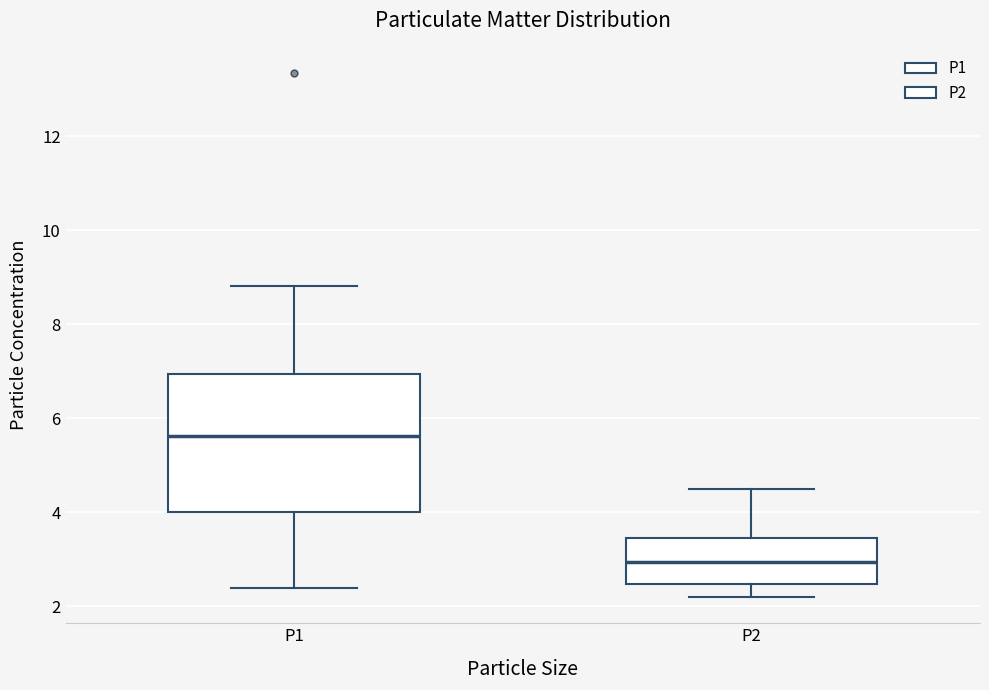

Reading left to right, transcribe this box plot: for each box, give where its median line is, the range the box spans, and where its two whiskers end, as read against the y-axis. The values are not printed on the chart, so give them approximately, as read against the axis.

P1: median 5.6, box 4.0 to 7.0, whiskers 2.4 to 8.8
P2: median 3.0, box 2.4 to 3.4, whiskers 2.2 to 4.6